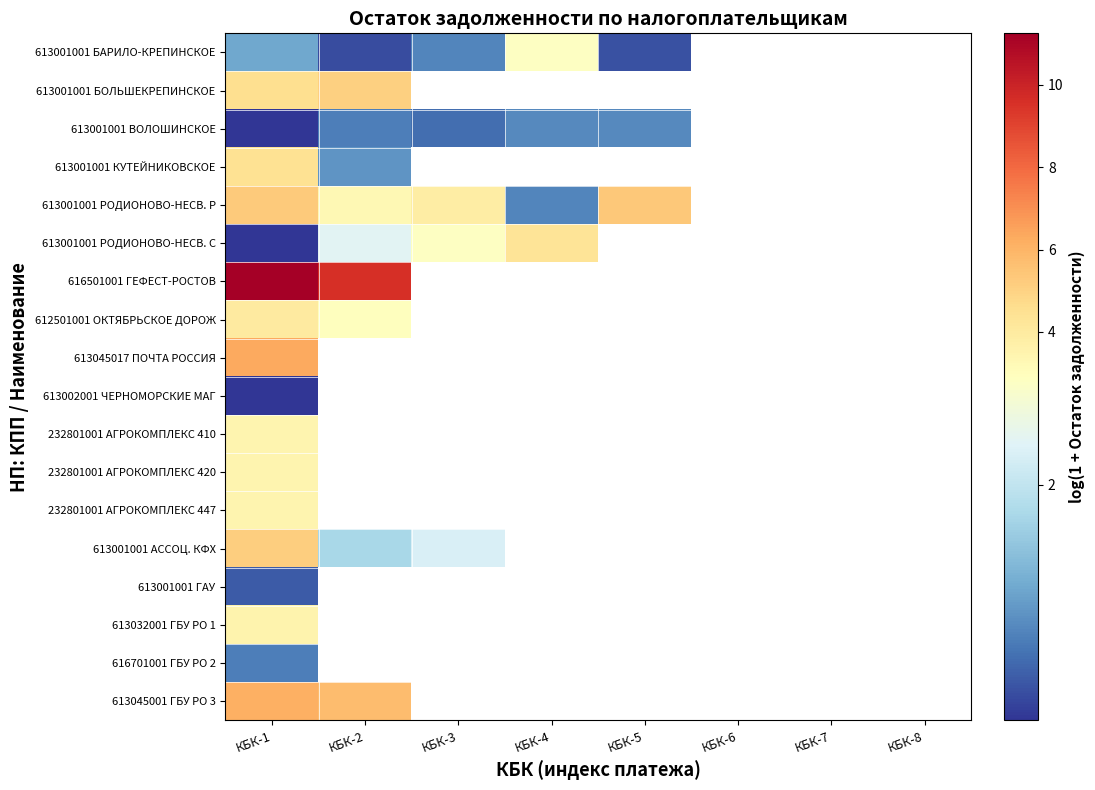

At how many categories does at least one series exceed 8?

2